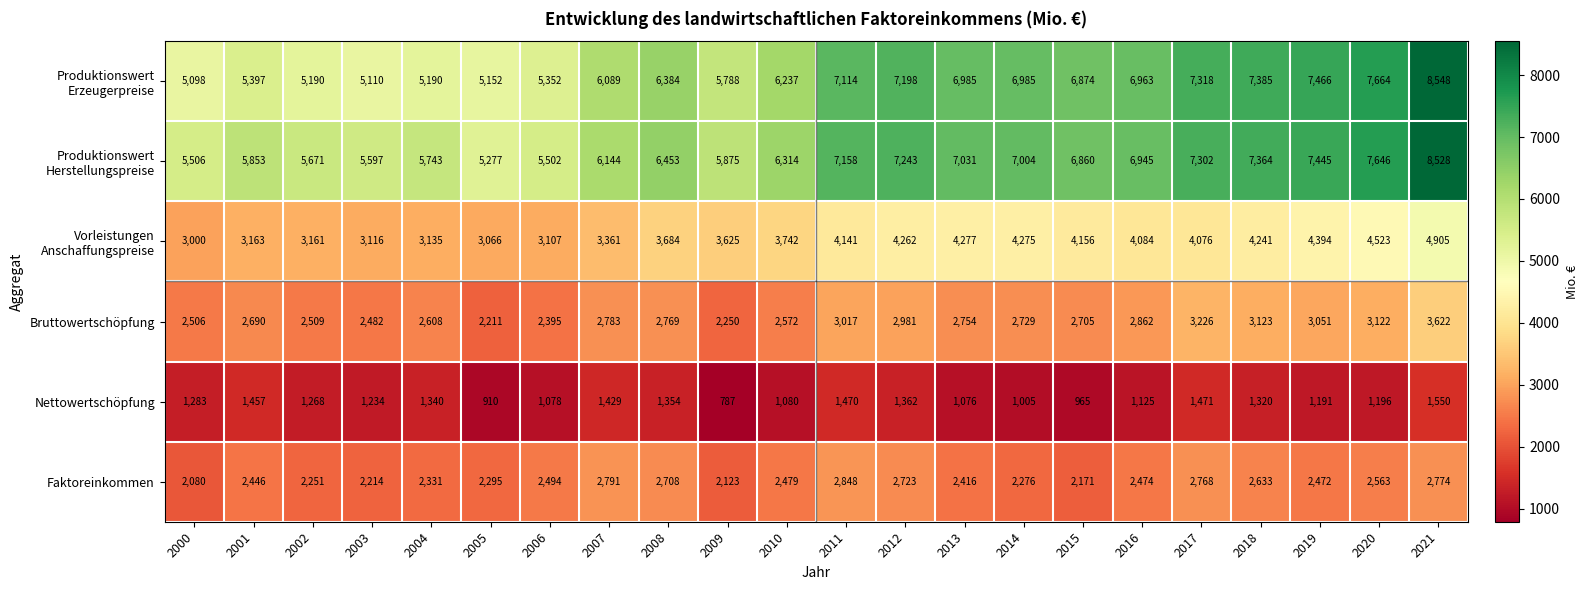

At which label does Nettowertschöpfung first exceed 1268?

2000